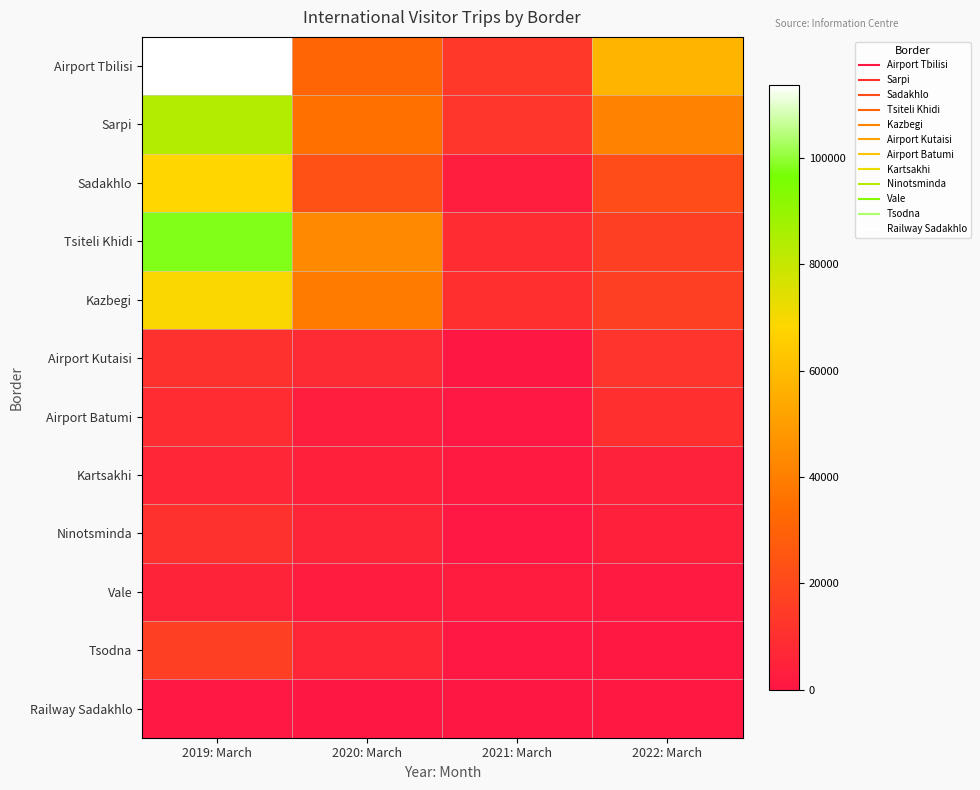

Which series has the widest spread of values?

Airport Tbilisi